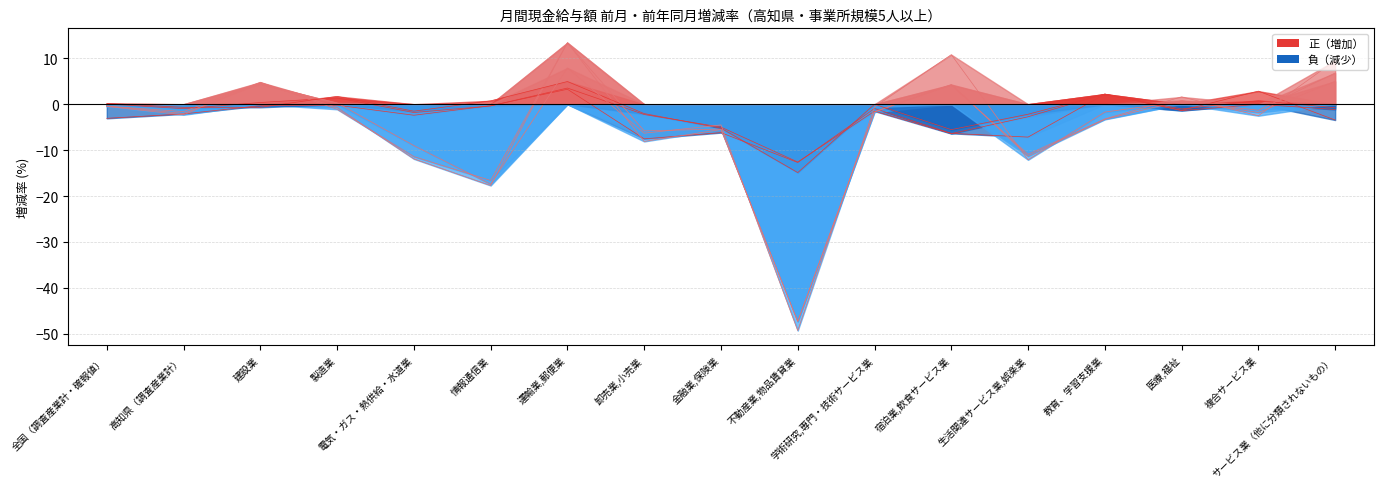

How many interior local peaks does the 現金給与総額 前月増減率 series have?

6